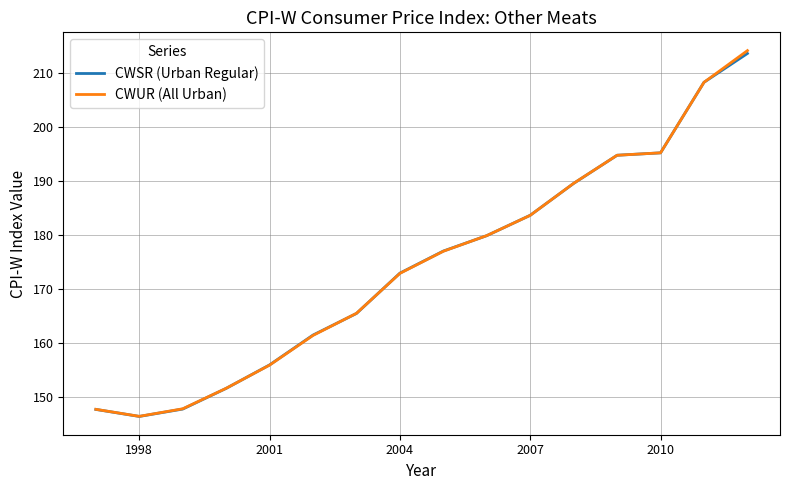

What is the greatest value displayed?

214.2